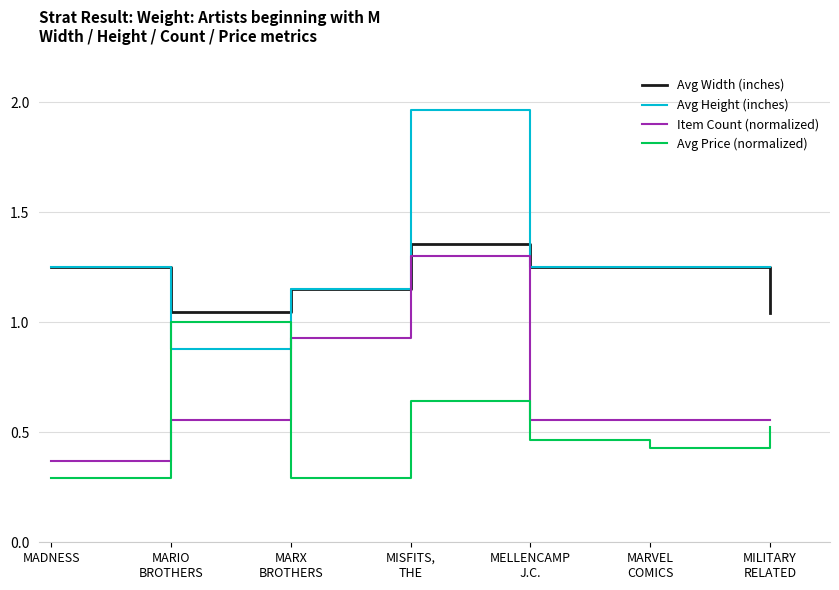

What position from the left is MADNESS?

1